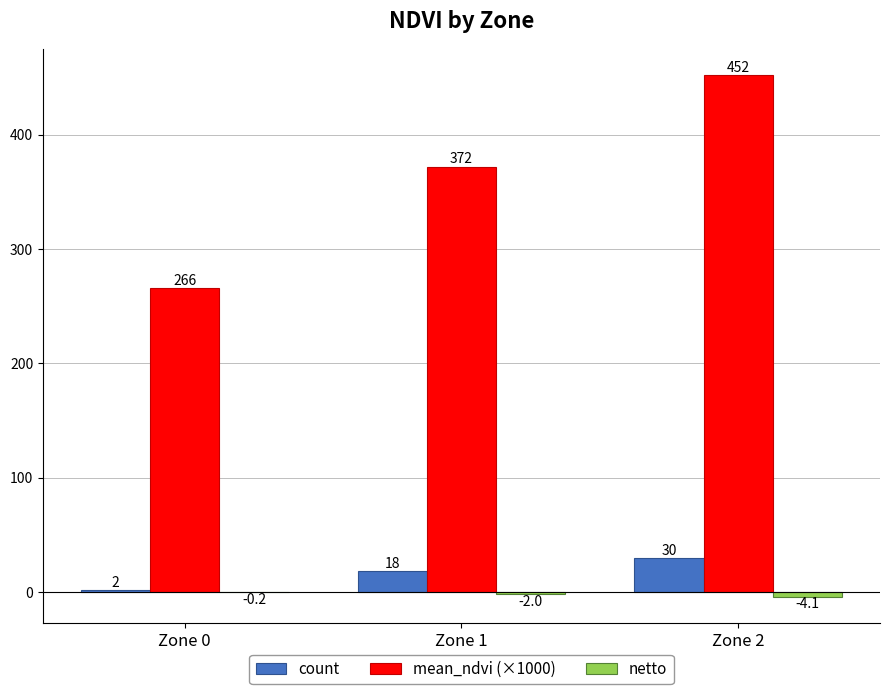

What is the total value across all series at Zone 1?

388.1